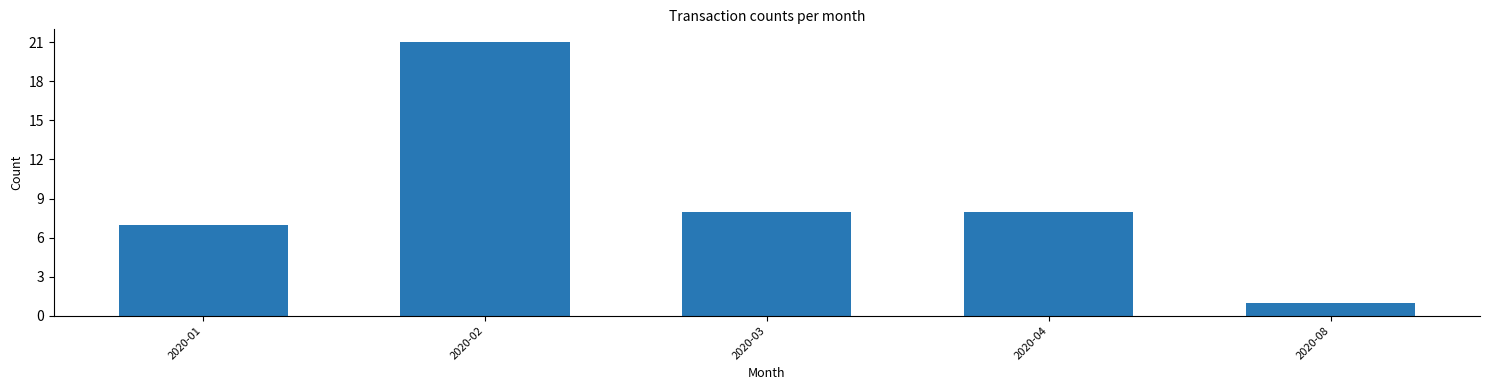

What is the difference between the second highest and second lowest values?

1